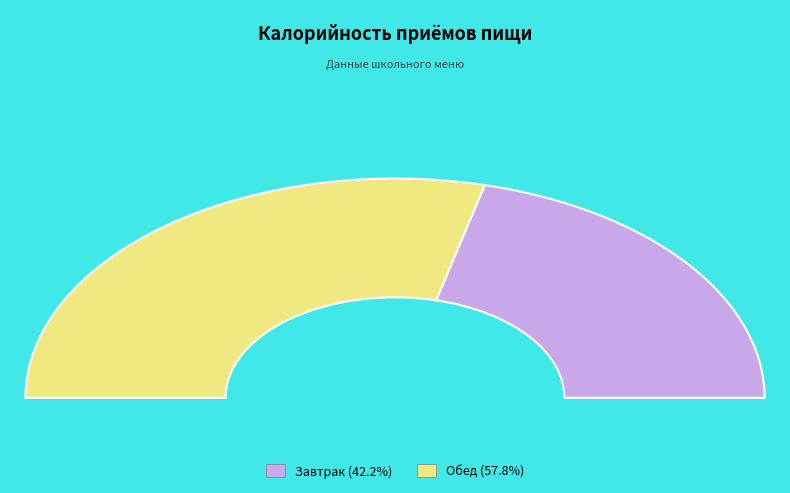

Approximately how many times larger is the value at Обед compared to Завтрак?

1.4